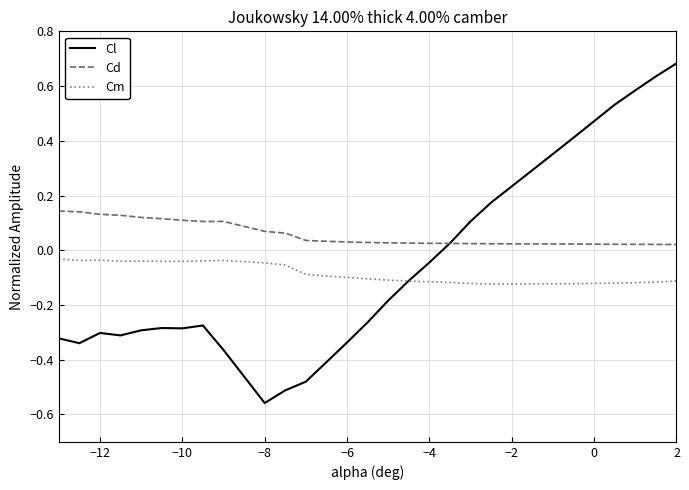

Which series has the widest spread of values?

Cl